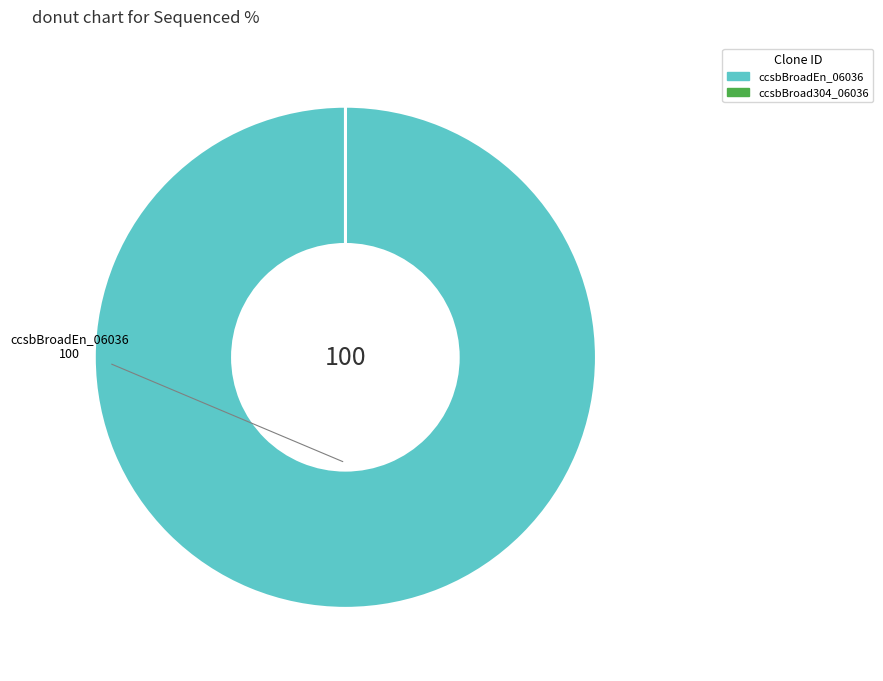

Which slice represents more than half of the pie?

ccsbBroadEn_06036